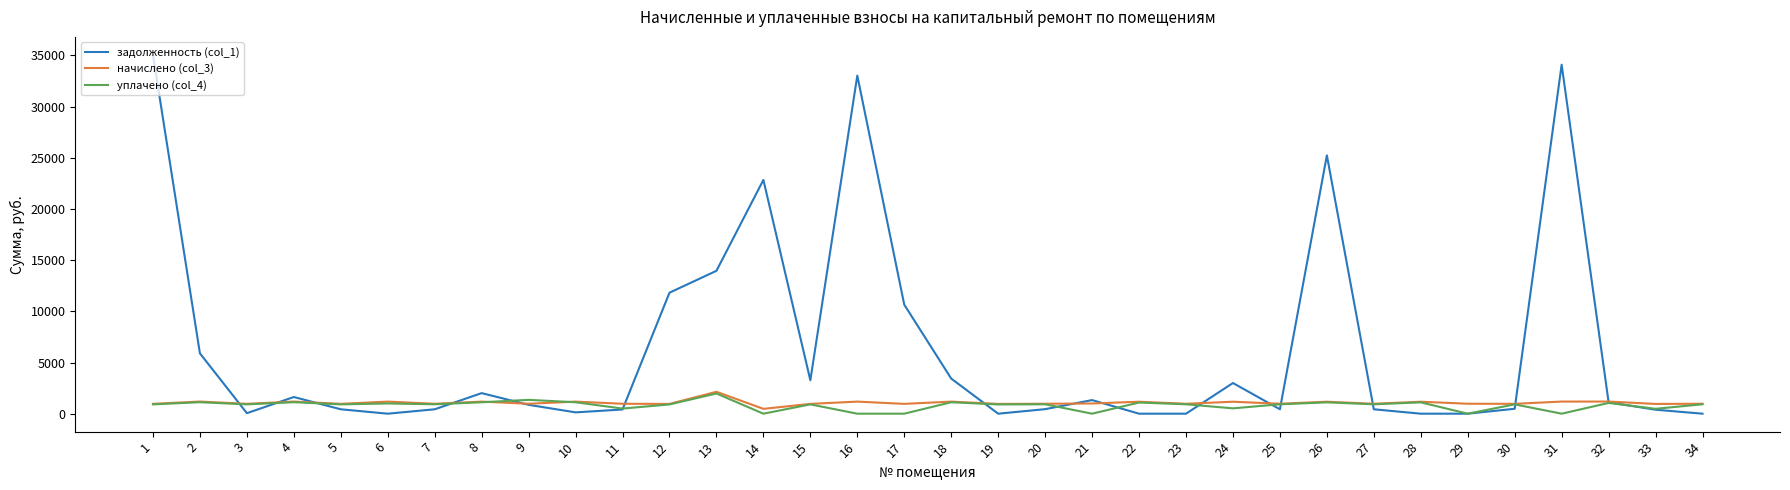

How many lines are shown in the chart?

3